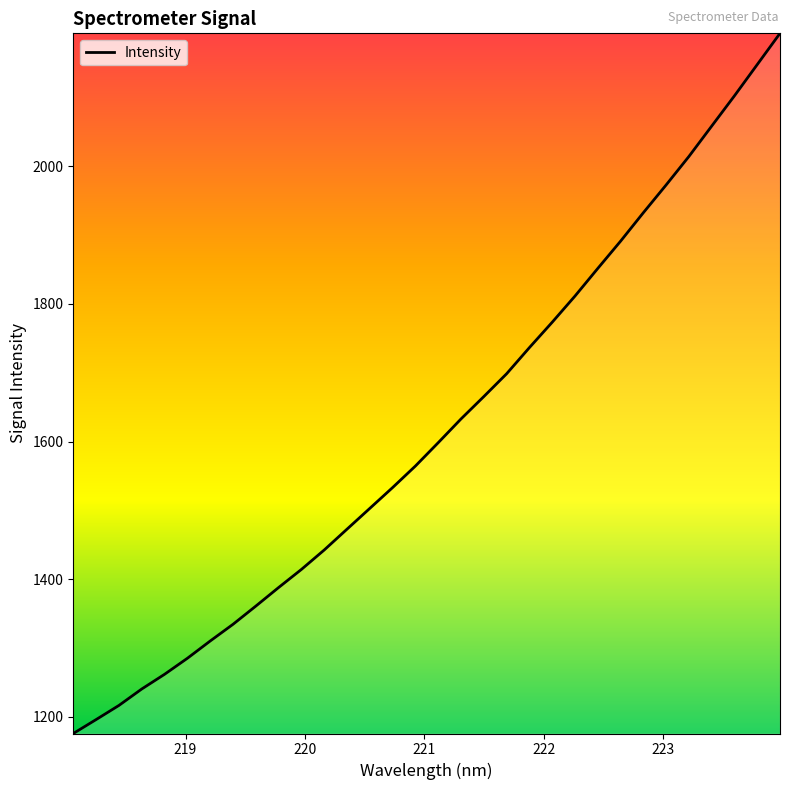

What is the minimum value shown in the chart?

1175.5